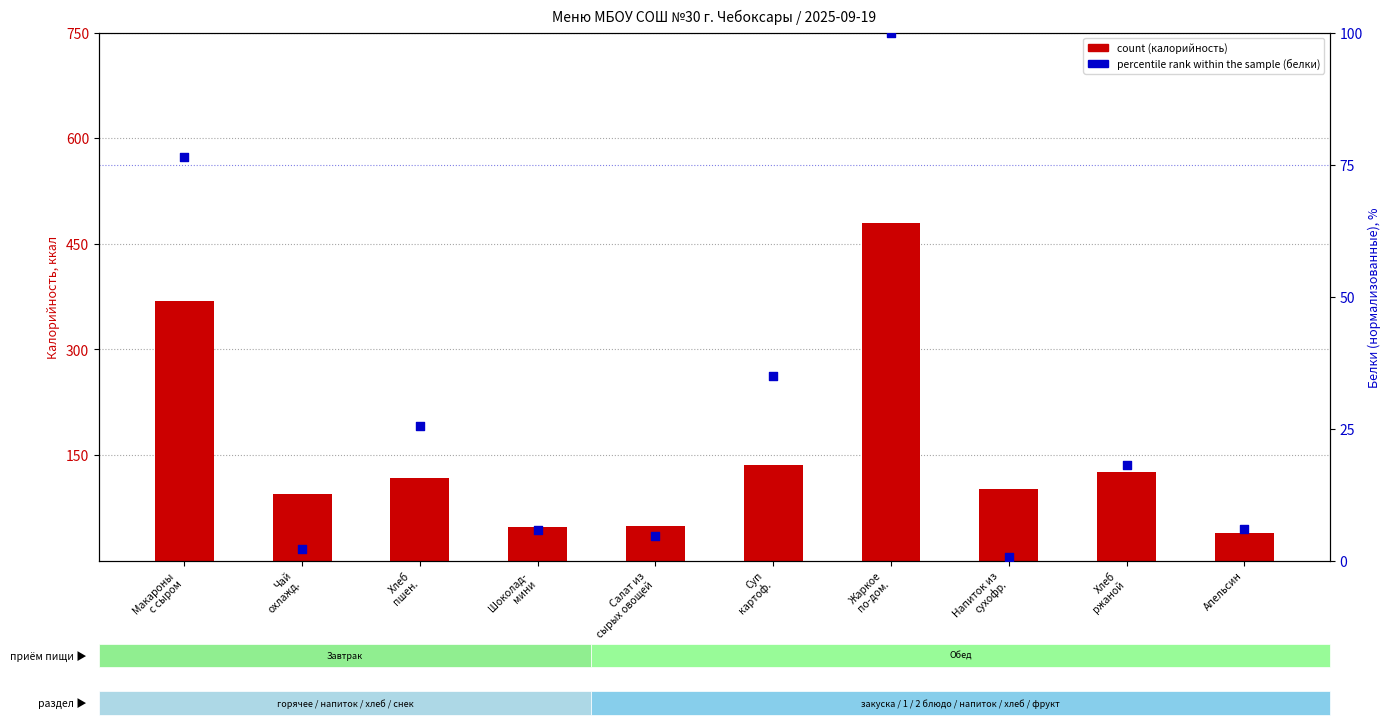

At which category is the sum across all series the highest?

Жаркое
по-дом.